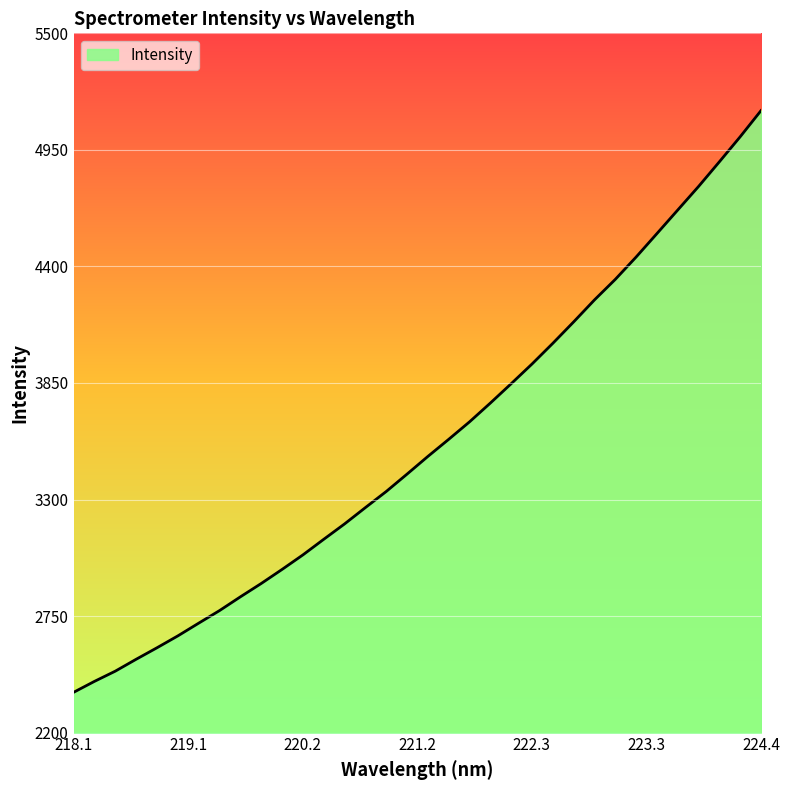

What is the greatest value displayed?

5135.3